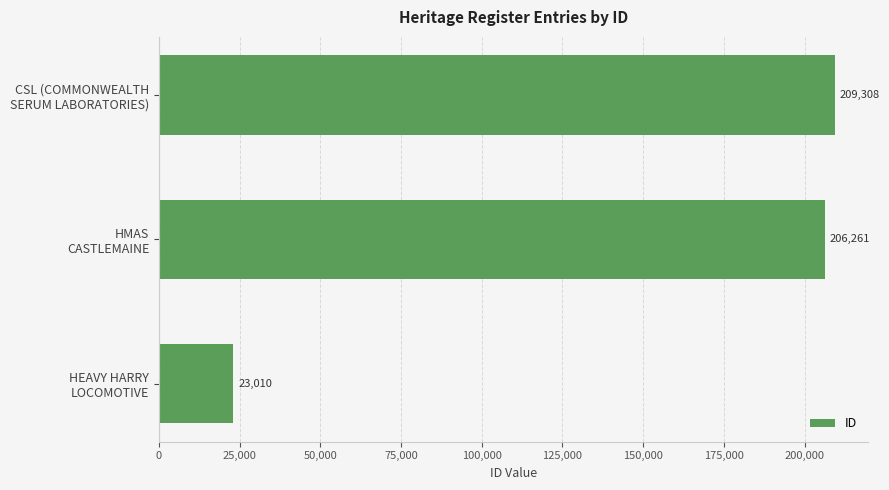

What is the difference between the maximum and minimum values?

186298